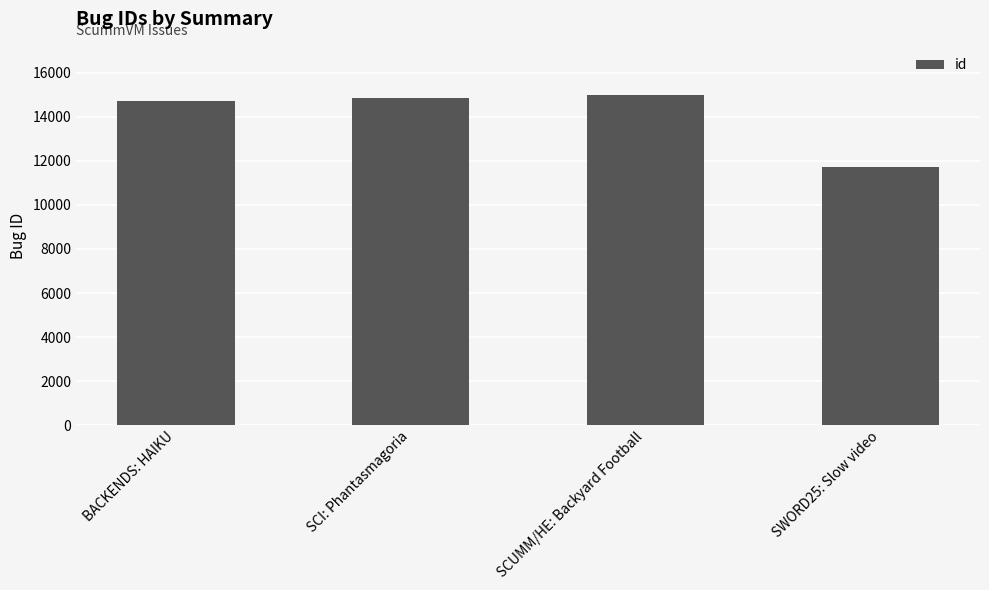

Approximately how many times larger is the value at BACKENDS: HAIKU compared to SCUMM/HE: Backyard Football?

1.0